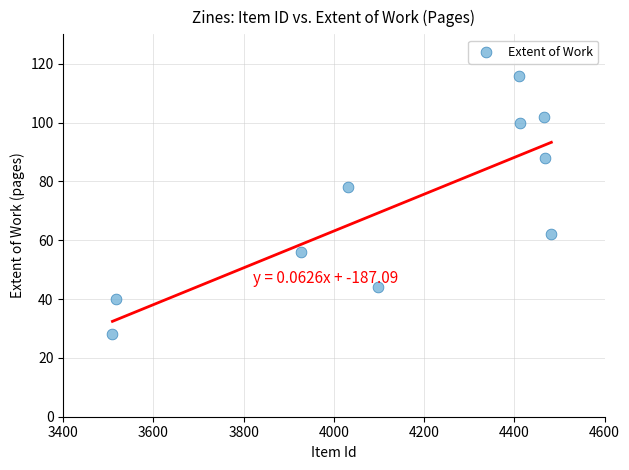

What is the range of X values (max minus min)?

973